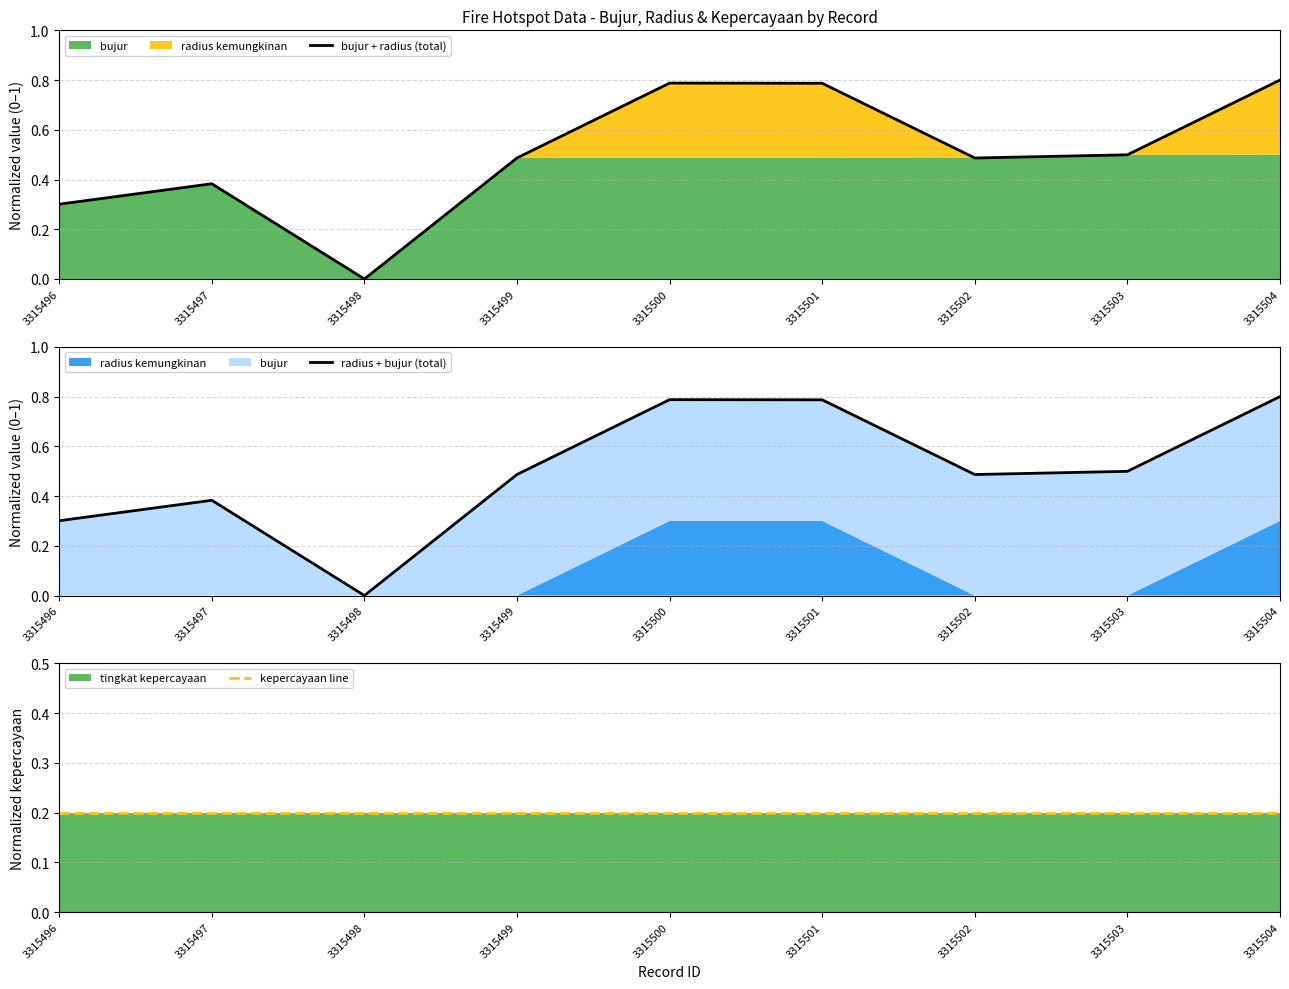

Reading left to right, transcribe all the data shown in this chart.

bujur + radius (total): 3315496=0.3	3315497=0.4	3315498=0.0	3315499=0.5	3315500=0.8	3315501=0.8	3315502=0.5	3315503=0.5	3315504=0.8
radius + bujur (total): 3315496=0.3	3315497=0.4	3315498=0.0	3315499=0.5	3315500=0.8	3315501=0.8	3315502=0.5	3315503=0.5	3315504=0.8
kepercayaan line: 3315496=0.2	3315497=0.2	3315498=0.2	3315499=0.2	3315500=0.2	3315501=0.2	3315502=0.2	3315503=0.2	3315504=0.2